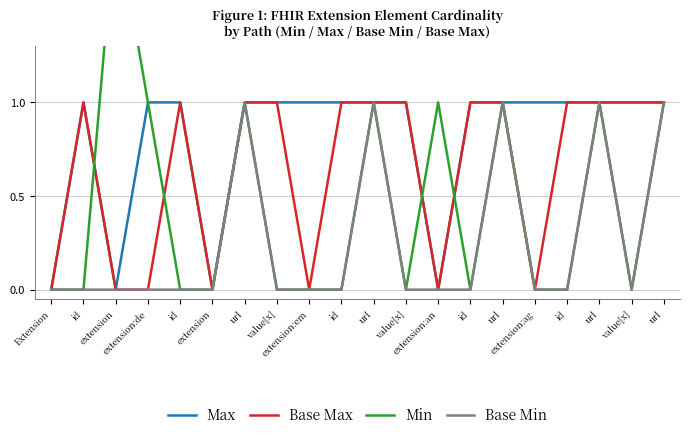

What is the label of the 13th point from the right?

value[x]